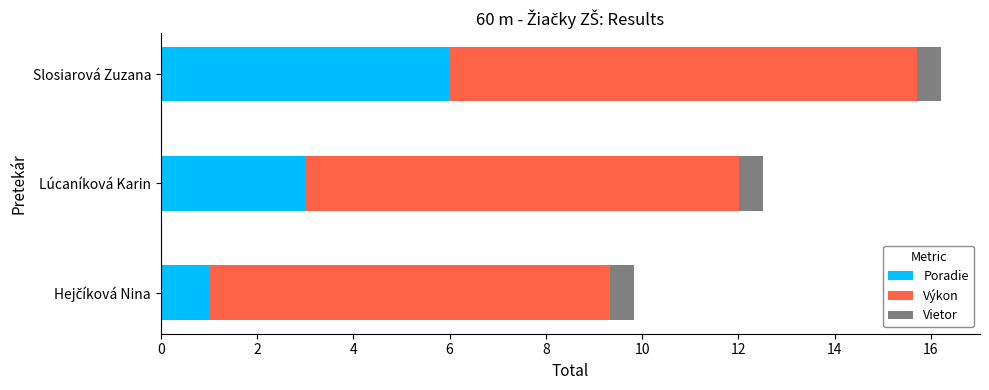

What is the lowest value of the Poradie series?

1.0